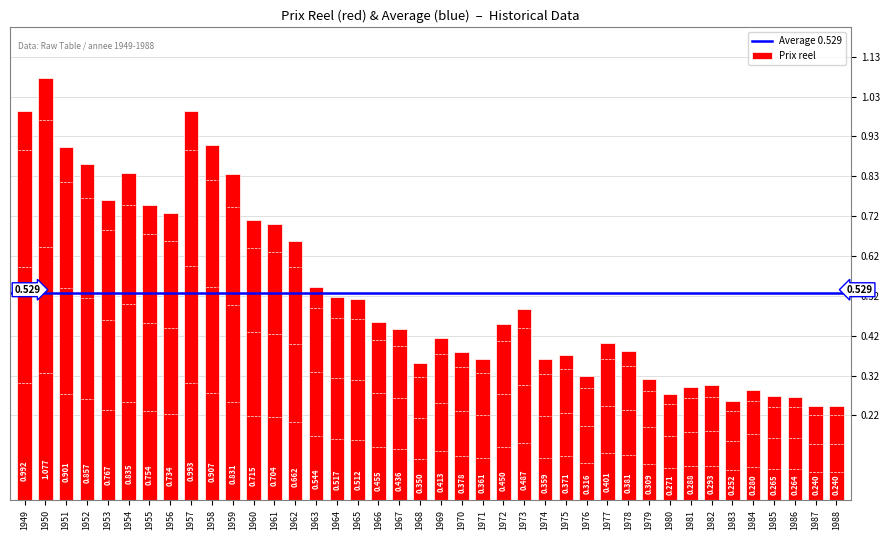

Rank the categories by value from highest to lowest.

1950, 1957, 1949, 1958, 1951, 1952, 1954, 1959, 1953, 1955, 1956, 1960, 1961, 1962, 1963, 1964, 1965, 1973, 1966, 1972, 1967, 1969, 1977, 1978, 1970, 1975, 1971, 1974, 1968, 1976, 1979, 1982, 1981, 1984, 1980, 1985, 1986, 1983, 1987, 1988